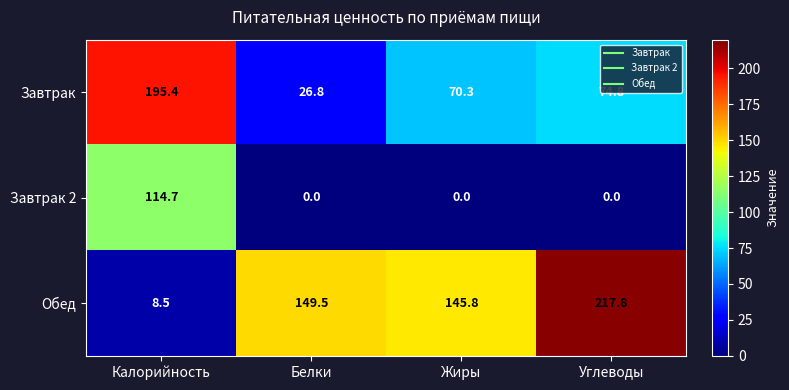

Which series has the largest total across all categories?

Обед